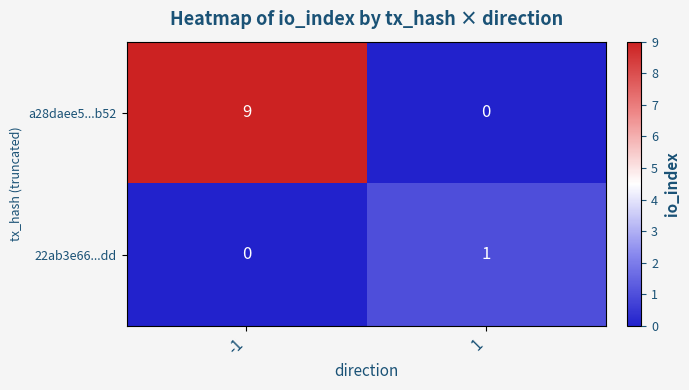

Between -1 and 1, which series saw the biggest shift?

a28daee5...b52